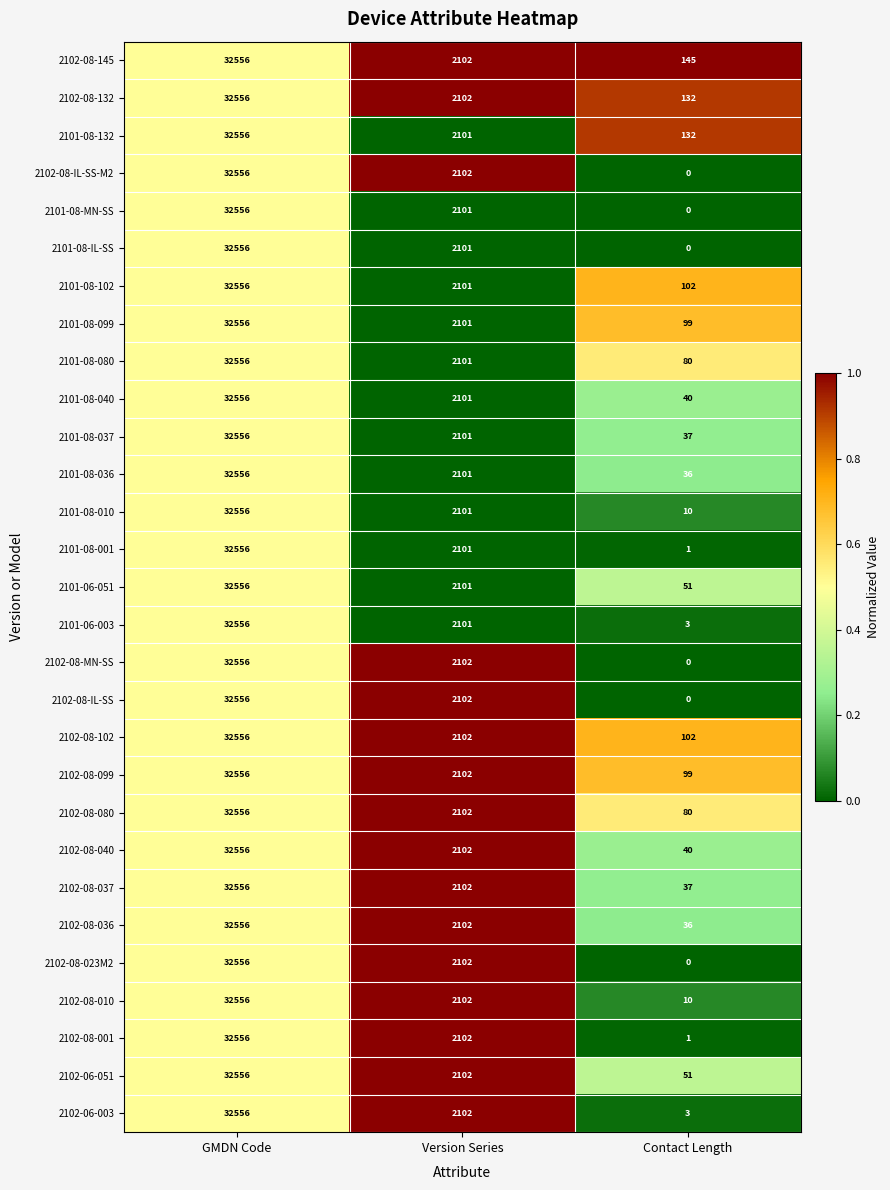

Rank the categories by 2101-08-132 value from highest to lowest.

GMDN Code, Version Series, Contact Length